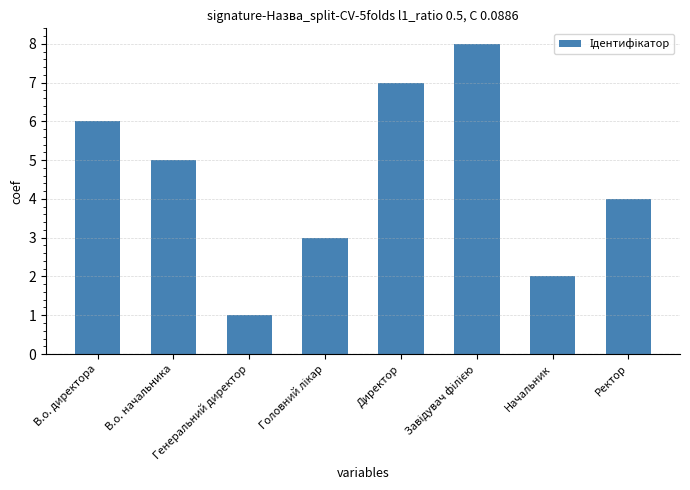

What is the greatest value displayed?

8